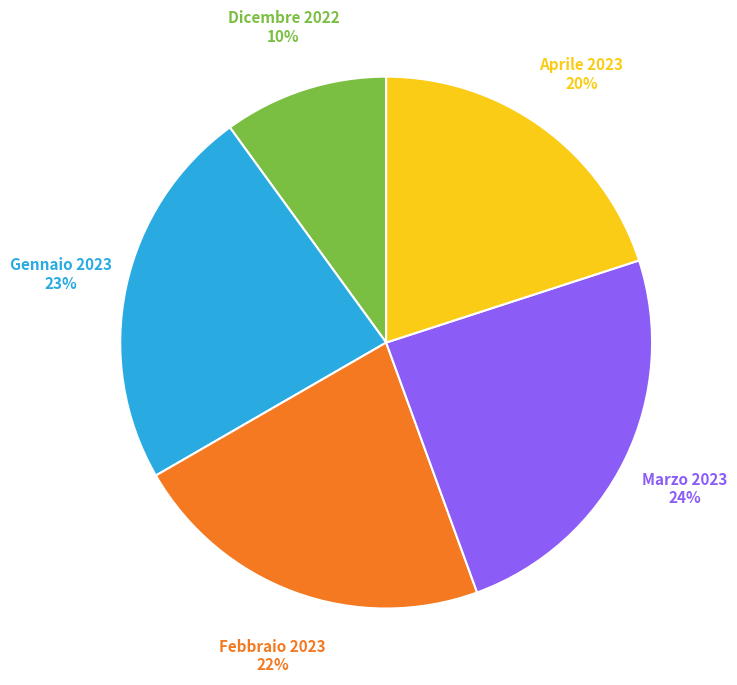

Count the number of slices in the pie.

5